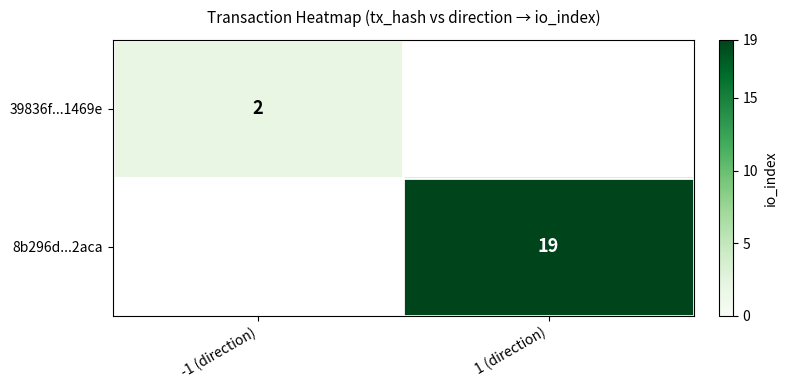

Is it true that 8b296d...2aca equals 19 at 1 (direction)?

True